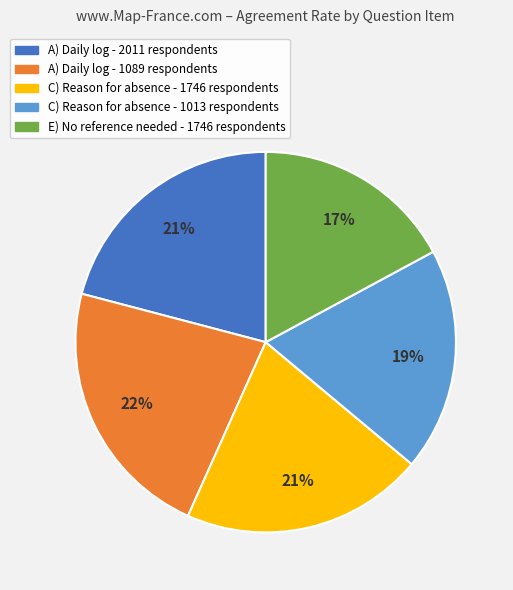

Is there a majority slice in this chart?

No